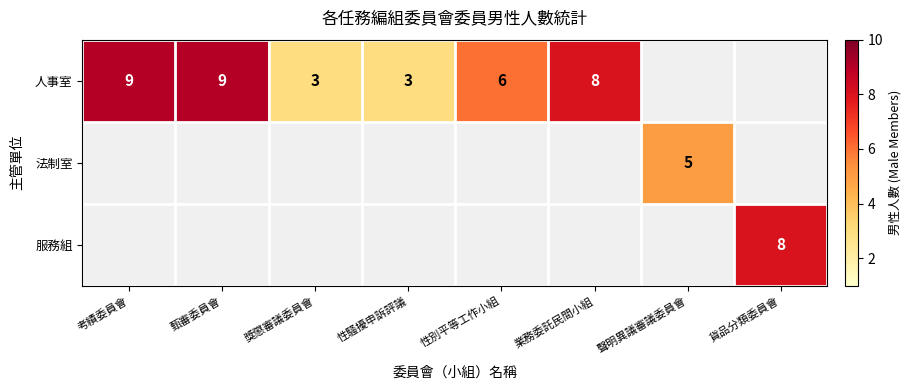

What is the spread (max minus min) of values at 聲明異議審議委員會?

5